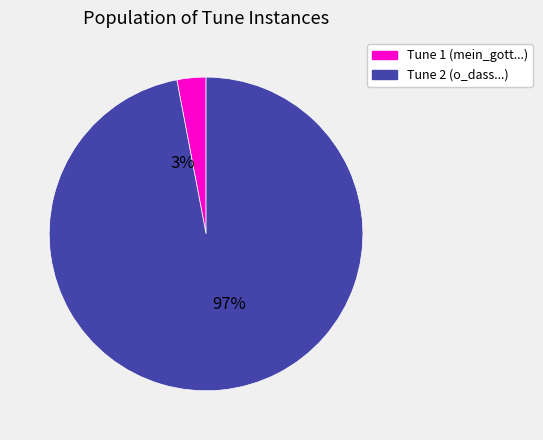

To the nearest percent, what percentage of the pie is mein_gott_du_ohnest_zwar_im_lichte_11234?

3%